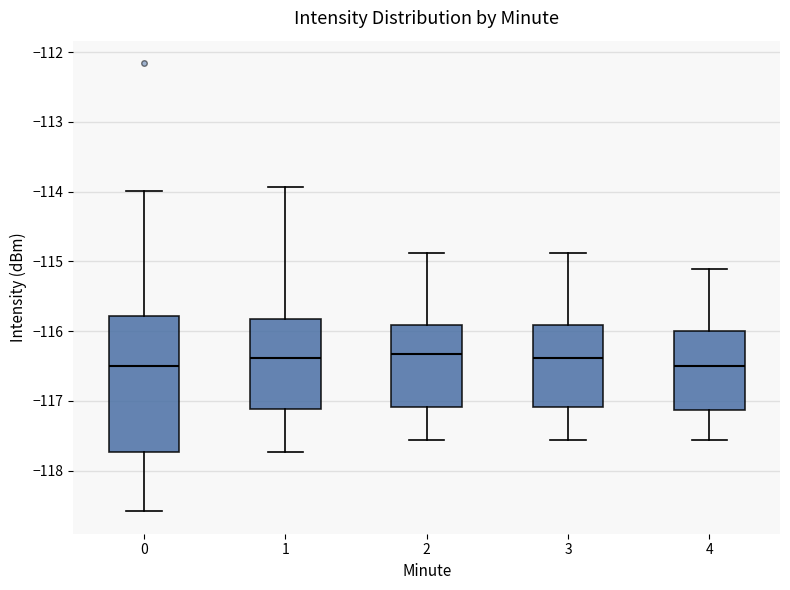

Which box is the tallest, from its lower edge to its upper edge?

0